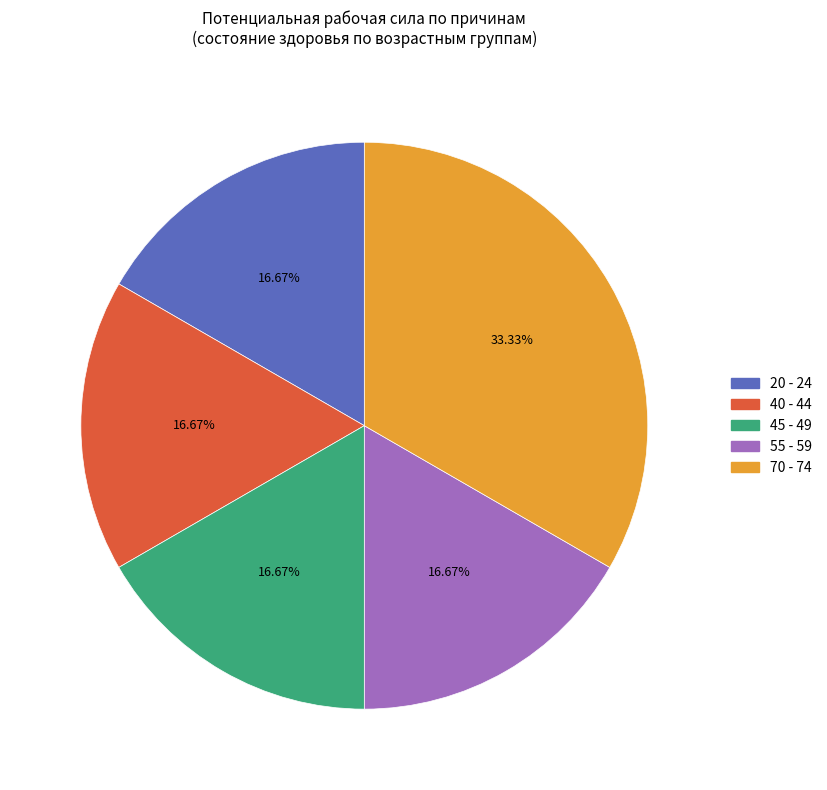

Is there a majority slice in this chart?

No